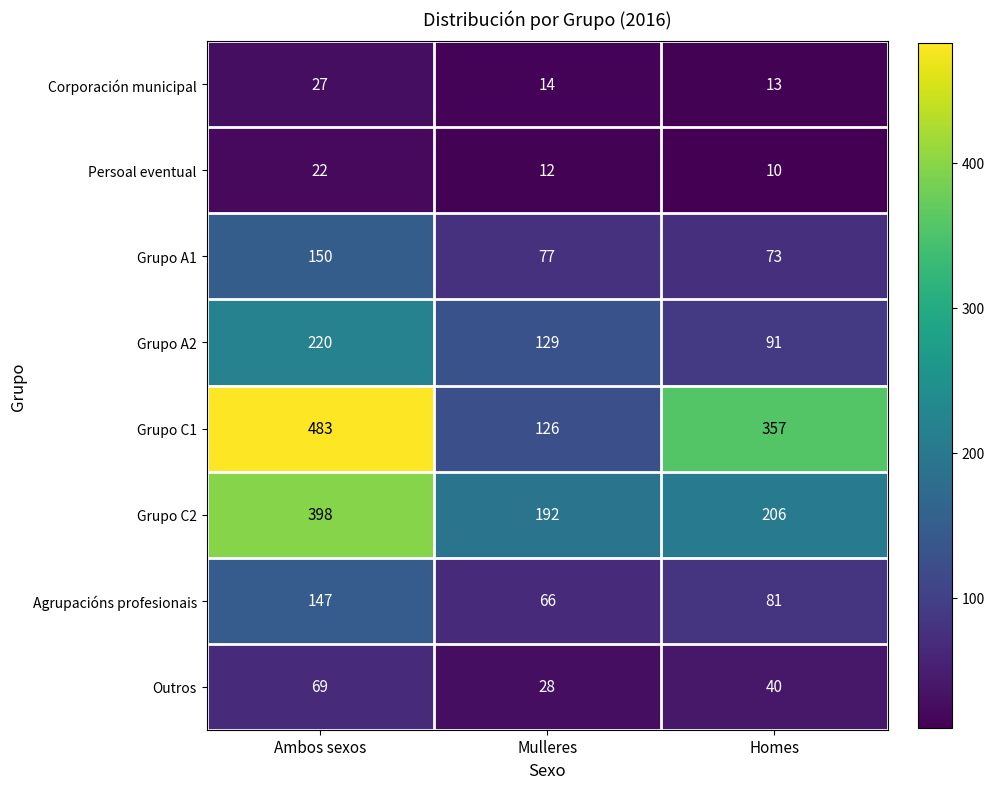

Reading left to right, list all the values displayed in this chart.

Corporación municipal: Ambos sexos=27	Mulleres=14	Homes=13
Persoal eventual: Ambos sexos=22	Mulleres=12	Homes=10
Grupo A1: Ambos sexos=150	Mulleres=77	Homes=73
Grupo A2: Ambos sexos=220	Mulleres=129	Homes=91
Grupo C1: Ambos sexos=483	Mulleres=126	Homes=357
Grupo C2: Ambos sexos=398	Mulleres=192	Homes=206
Agrupacións profesionais: Ambos sexos=147	Mulleres=66	Homes=81
Outros: Ambos sexos=69	Mulleres=28	Homes=40